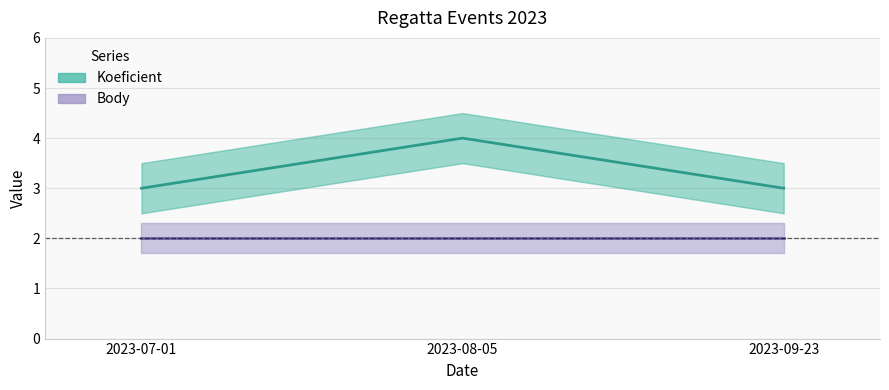

Reading left to right, extract all data points from this chart.

Koeficient: 3	4	3
Body: 2	2	2